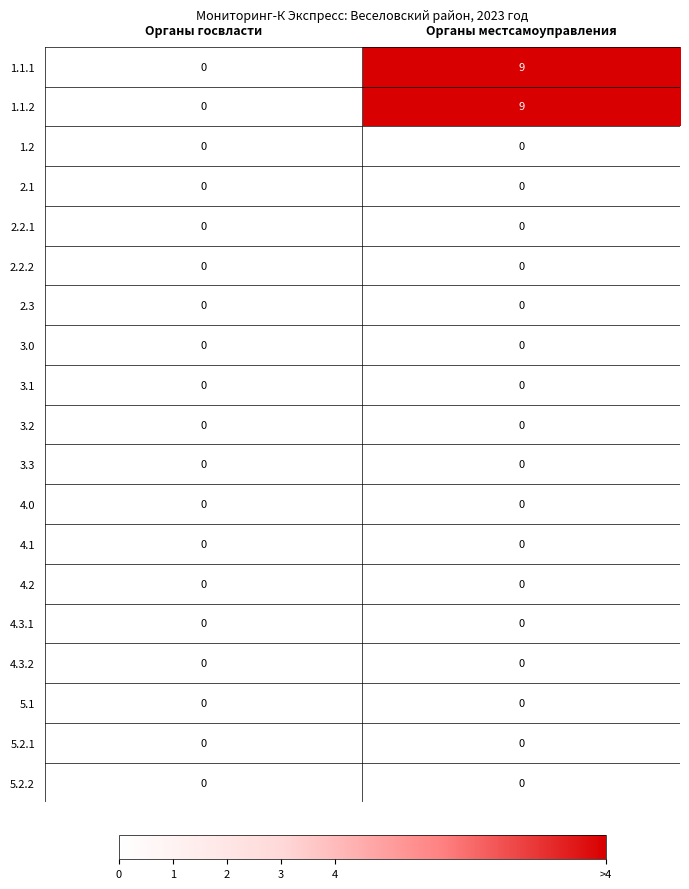

How many categories are shown in the chart?

2